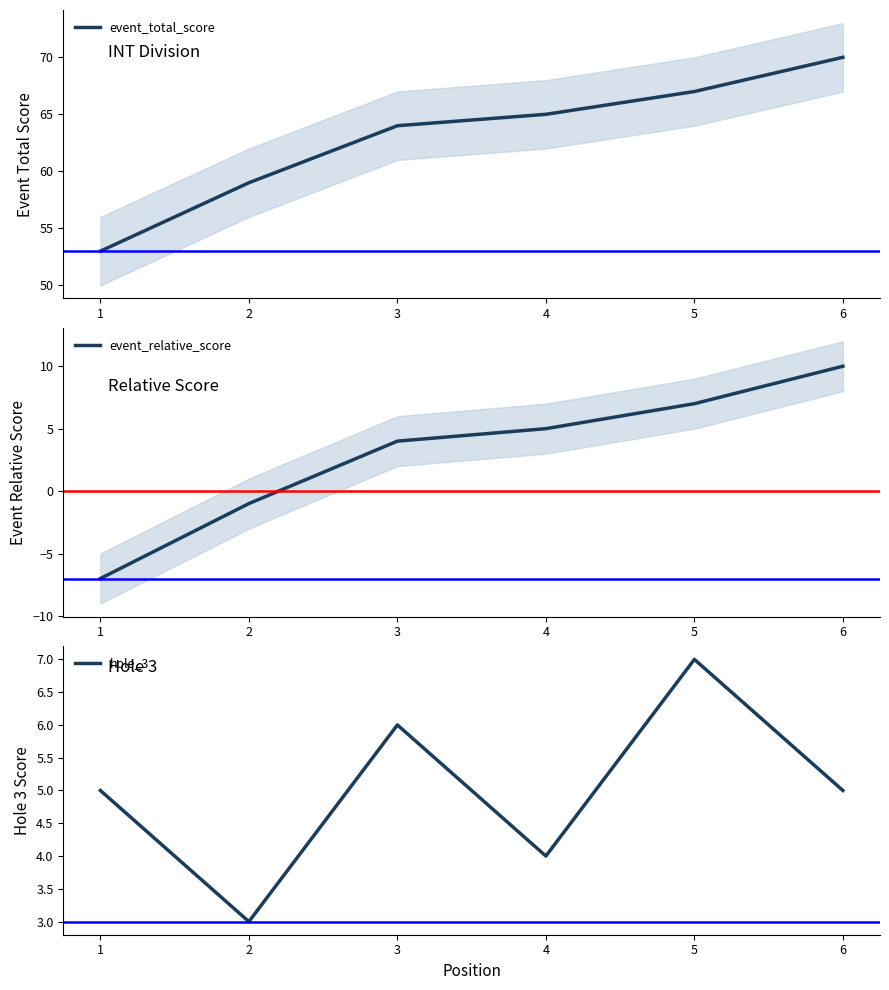

What is the sum of all event_relative_score values?

18